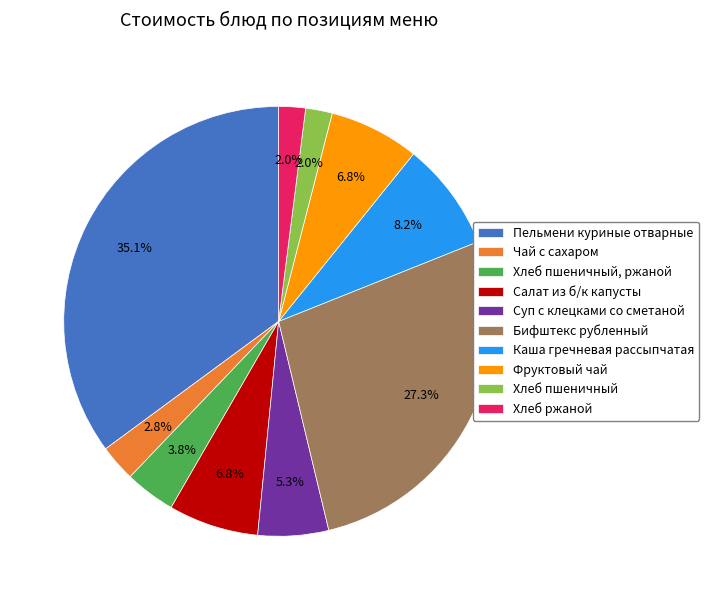

Between Суп с клецками со сметаной and Хлеб пшеничный, ржаной, which is larger?

Суп с клецками со сметаной